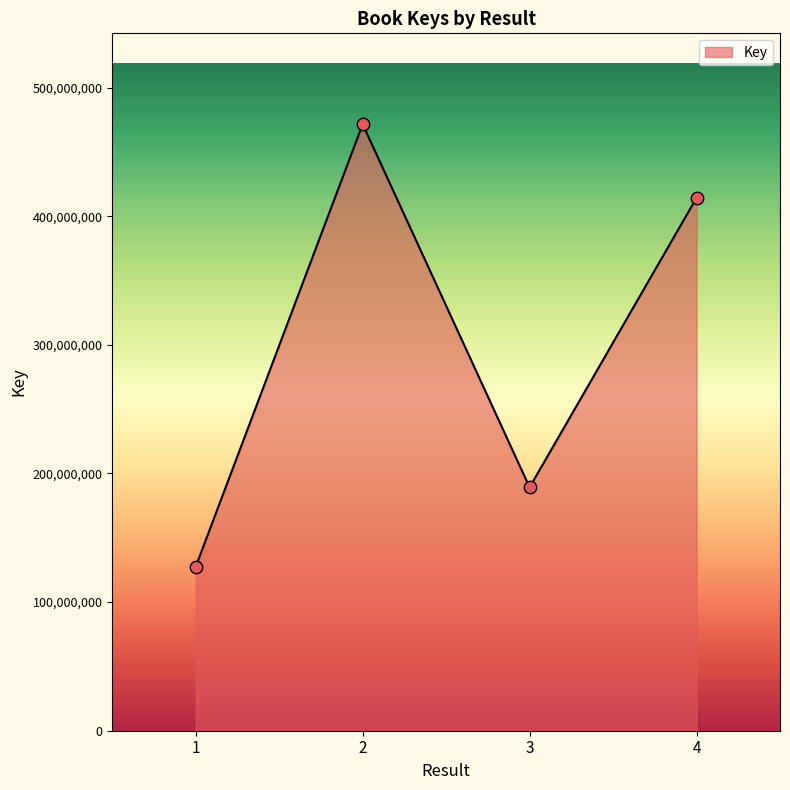

What is the change in value from 1 to 4?

+286713815